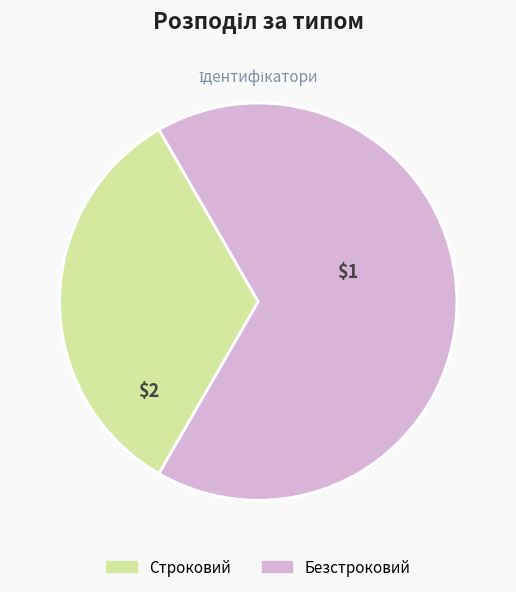

True or false: Безстроковий accounts for 58% of the total.

False